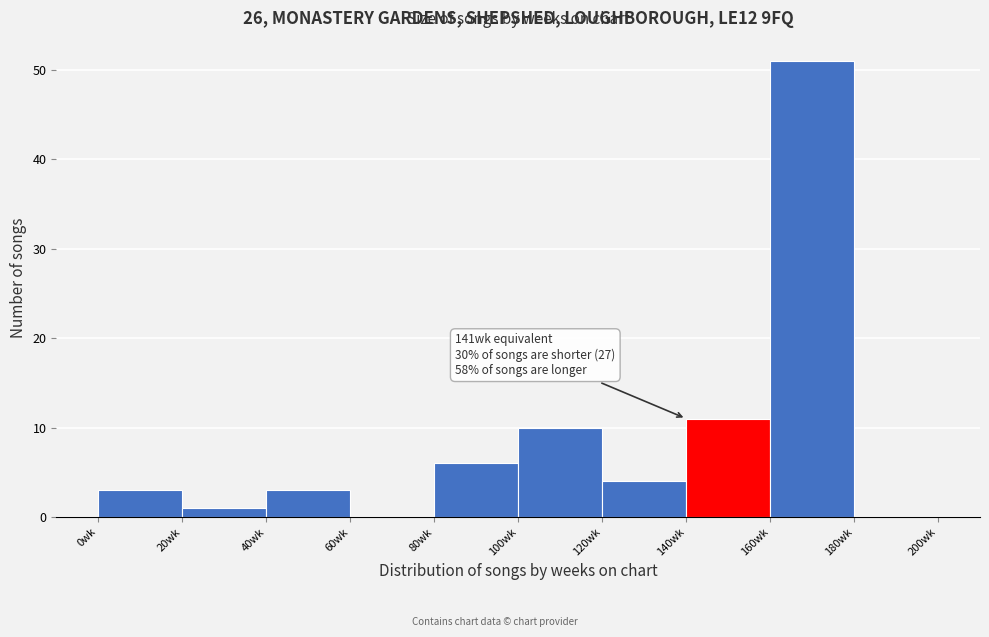

Over which range of the x-axis is the bar tallest?

160 to 180